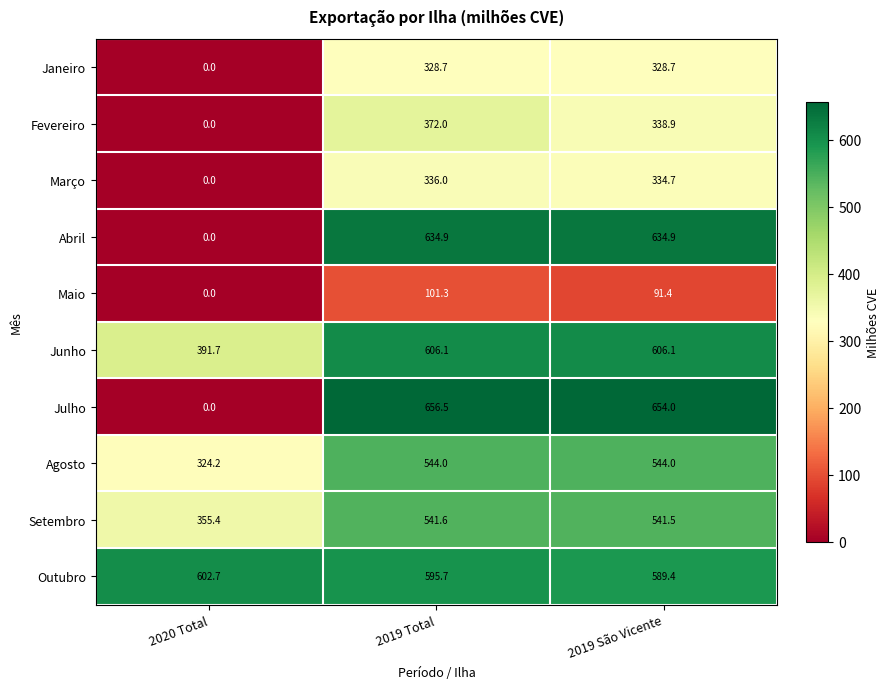

At which label does Fevereiro first exceed 338?

2019 Total